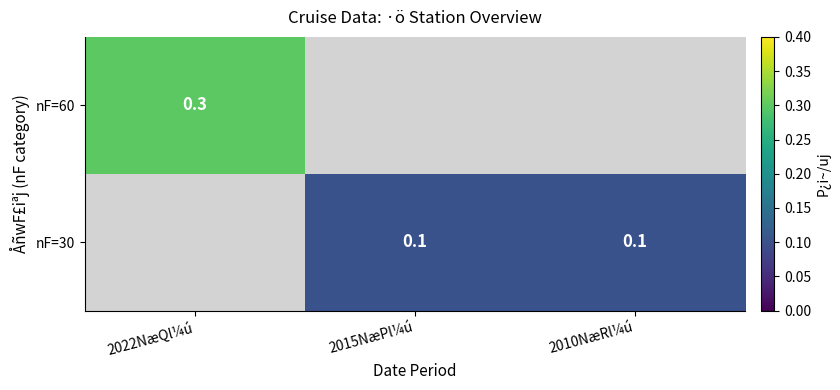

The nF=60 series shows 0.4 at 2022NæQl¼ú. True or false?

False